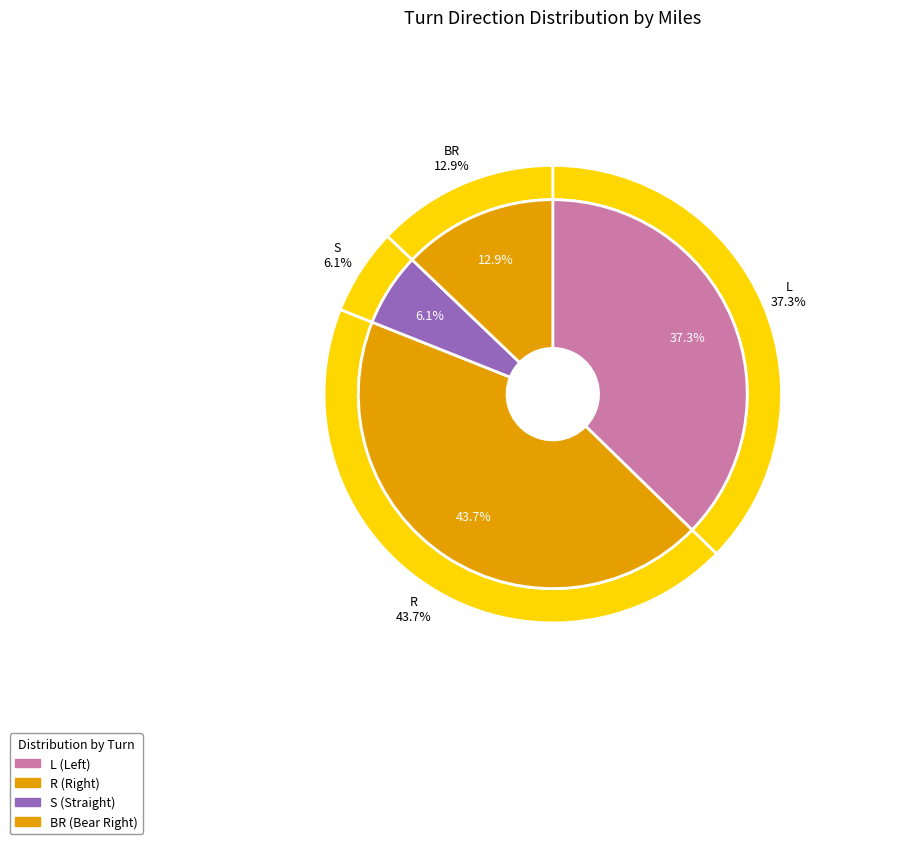

How many segments does this pie chart have?

5